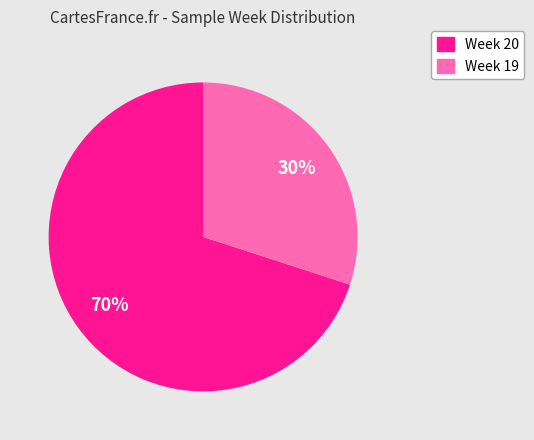

To the nearest percent, what is the difference between the largest and smallest slice percentages?

40%